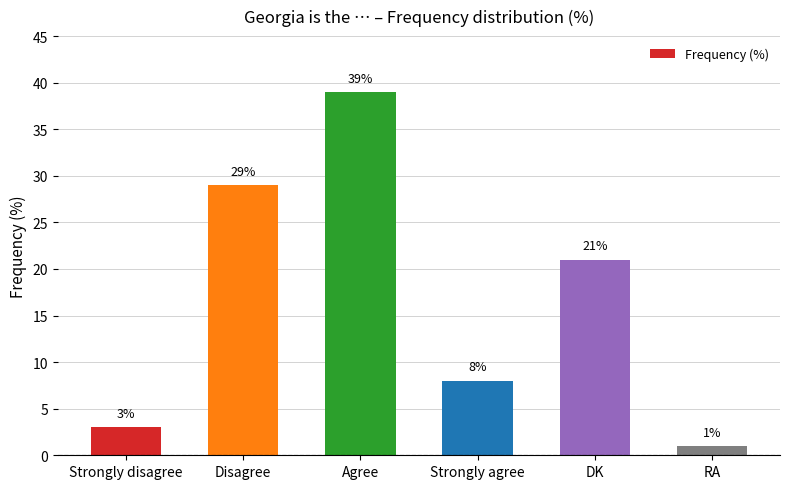

What is the difference between the maximum and minimum values?

38